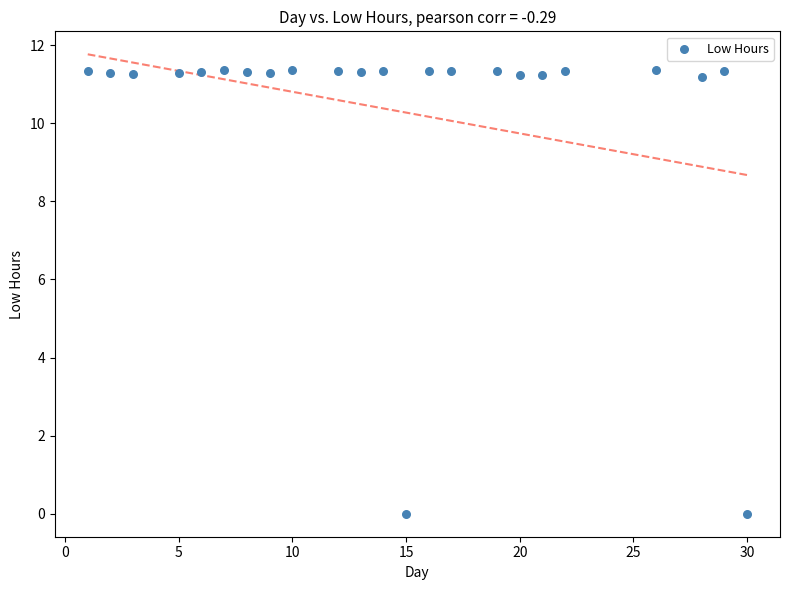

What is the range of X values (max minus min)?

29.0